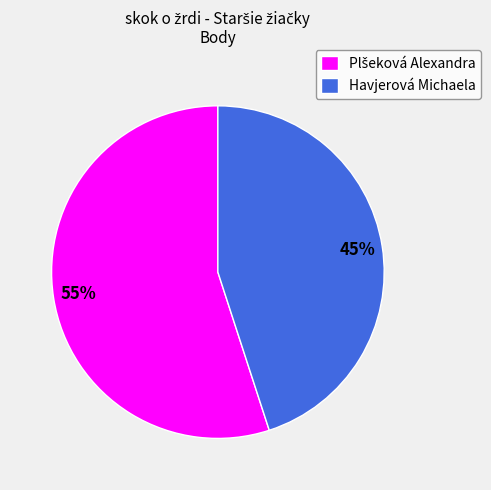

Does Havjerová Michaela represent more than half of the total?

No